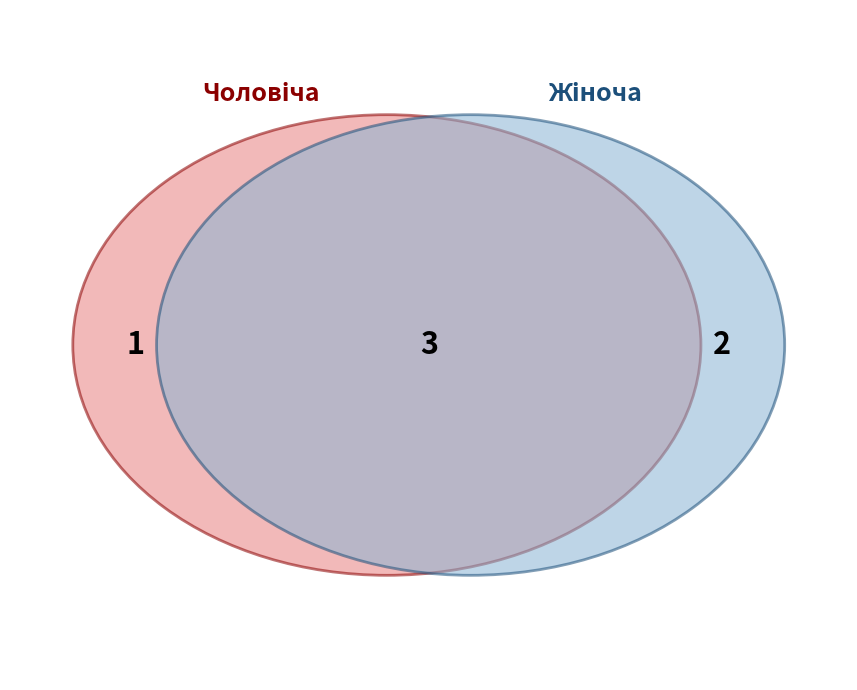

What is the largest slice in the pie chart?

Жіноча